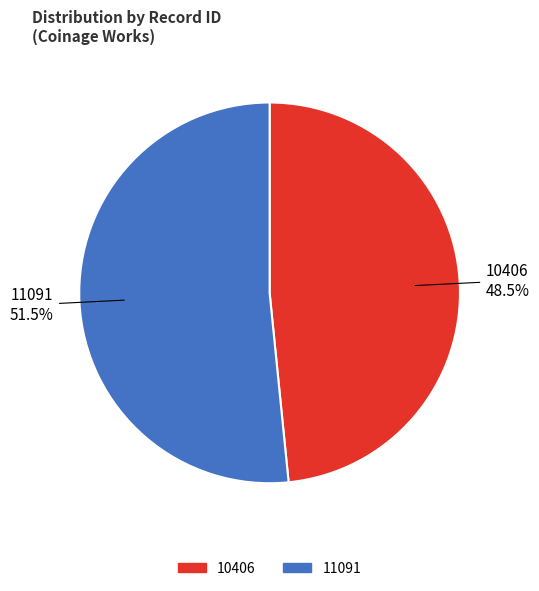

The 11091 slice represents 52% of the pie. True or false?

True